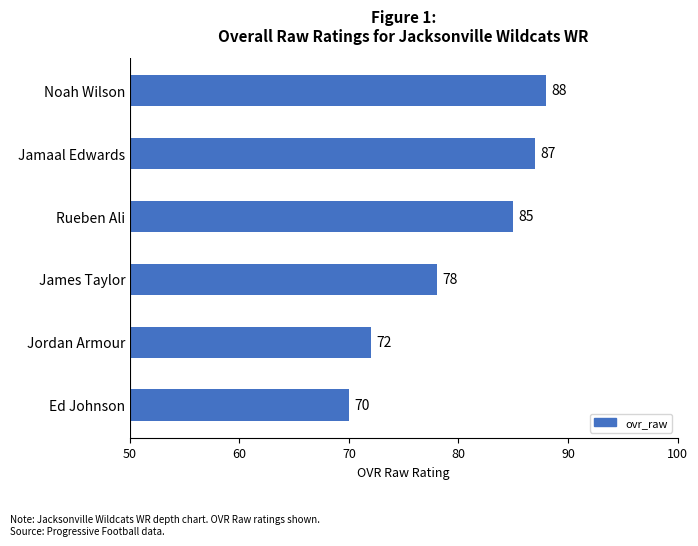

Reading bottom to top, list all the values displayed in this chart.

Ed Johnson=70	Jordan Armour=72	James Taylor=78	Rueben Ali=85	Jamaal Edwards=87	Noah Wilson=88